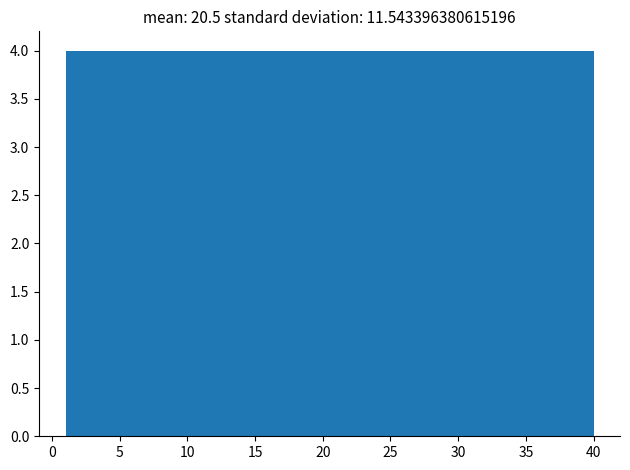

Reading left to right, transcribe this chart: for each bar, give the range it covers on the x-axis and its height. Neither the bar edges nor the heights are printed on the chart, so give them approximately, as read against the axes.

1.0 to 4.9: 4
4.9 to 8.8: 4
8.8 to 12.7: 4
12.7 to 16.6: 4
16.6 to 20.5: 4
20.5 to 24.4: 4
24.4 to 28.3: 4
28.3 to 32.2: 4
32.2 to 36.1: 4
36.1 to 40.0: 4